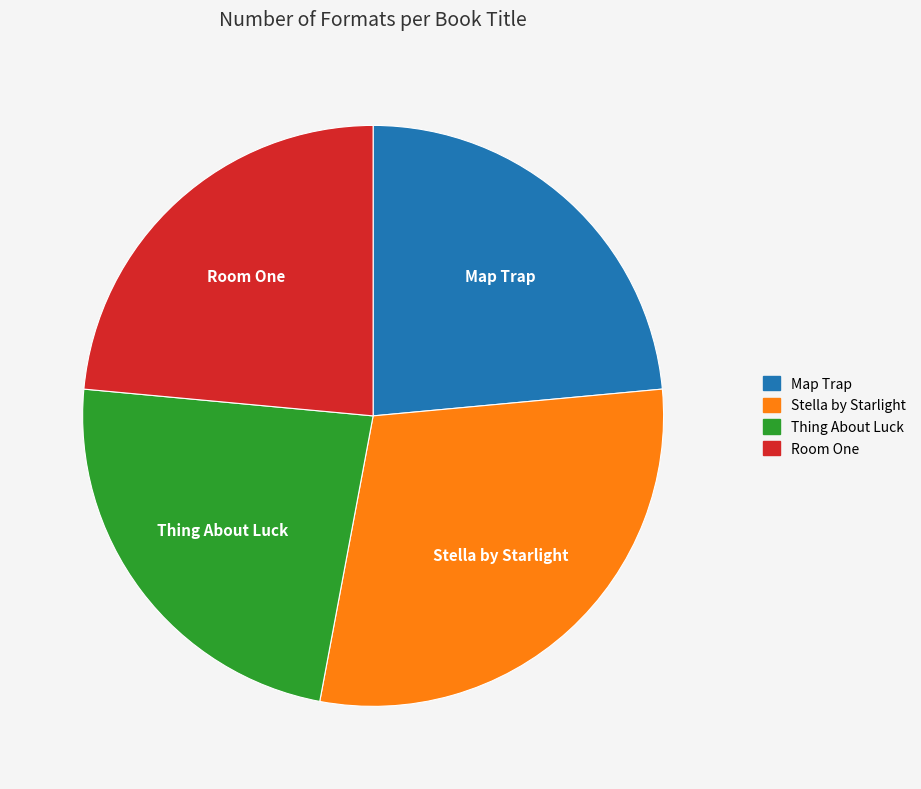

Do Thing About Luck and Room One together represent more than half of the pie?

No